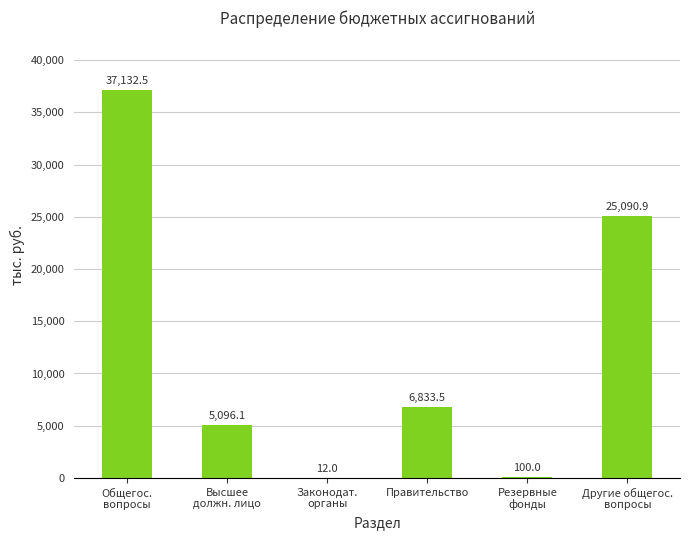

The value at Законодат.
органы is 12.0. True or false?

True